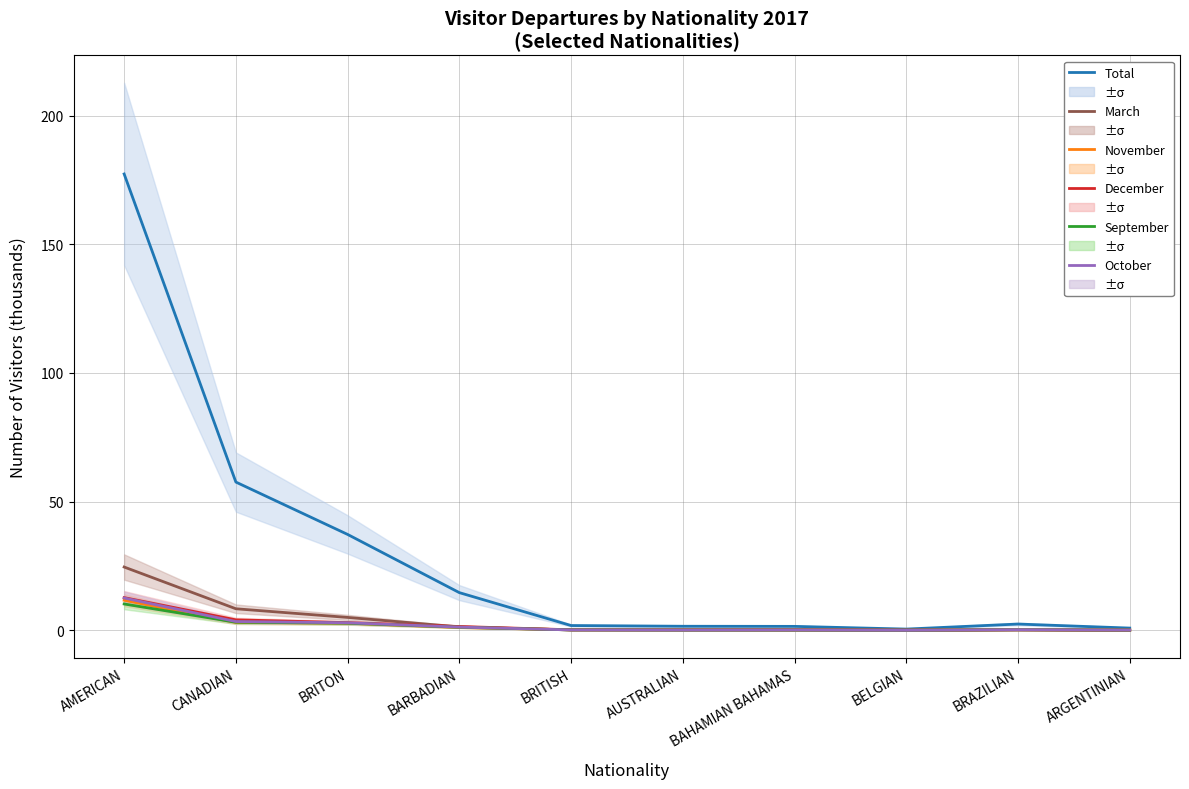

Which series has the largest total across all categories?

Total